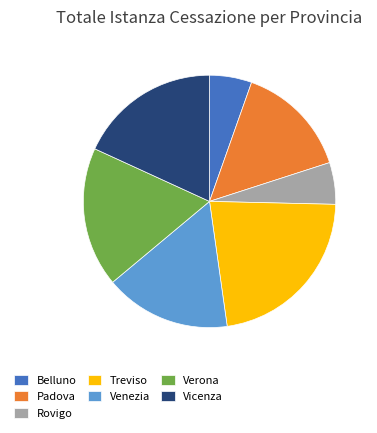

True or false: Rovigo accounts for 1% of the total.

False